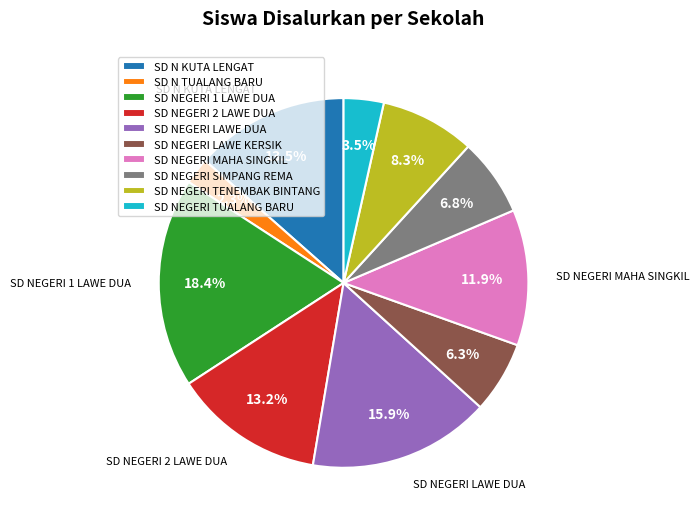

What percentage is the SD N TUALANG BARU slice, to the nearest percent?

2%